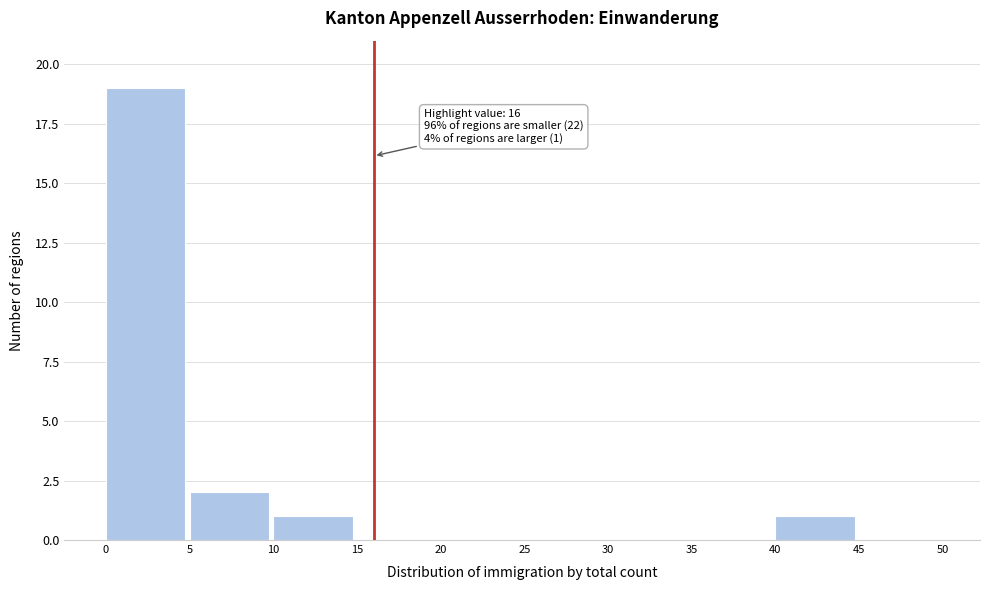

Which range on the x-axis has the tallest bar?

0 to 5